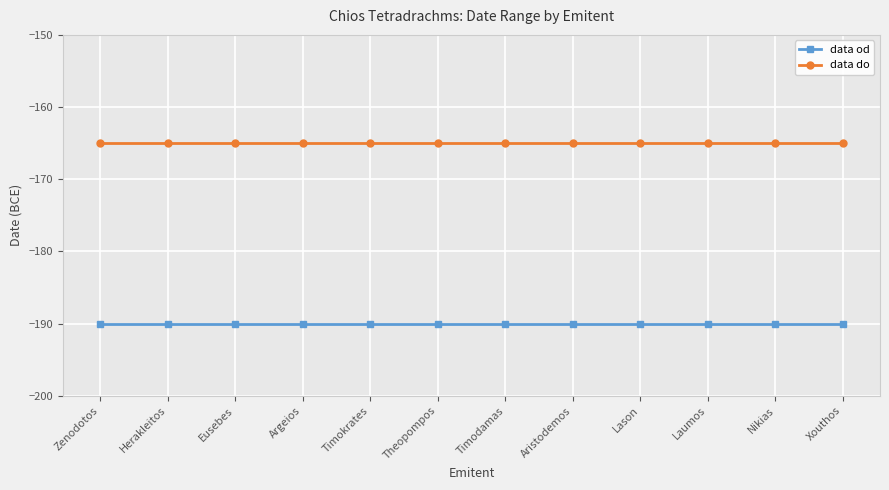

Does the chart have visible grid lines?

Yes